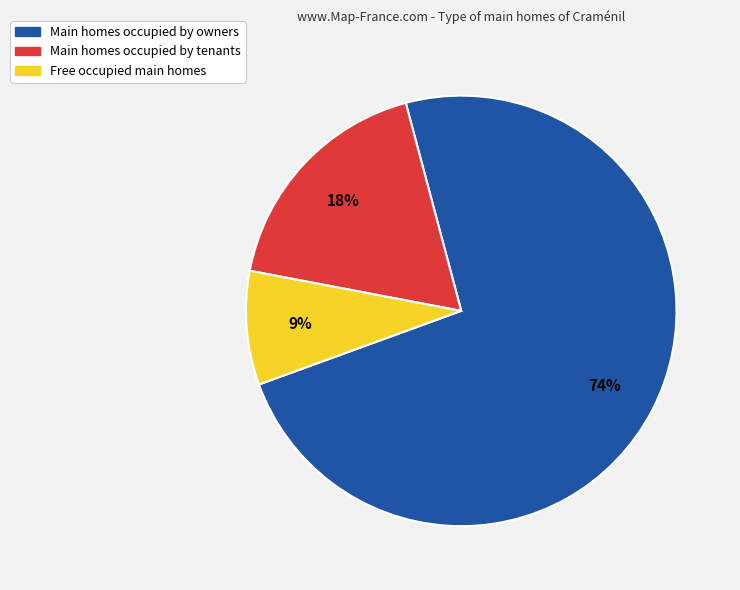

Is there a majority slice in this chart?

Yes